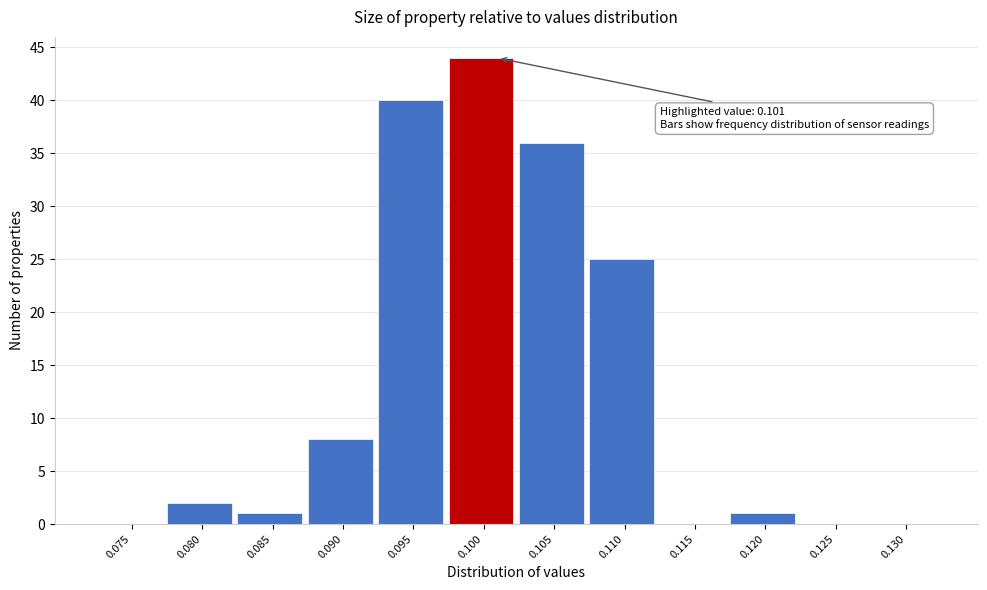

Reading right to left, extract all data points from this chart.

0.130=0	0.125=0	0.120=1	0.115=0	0.110=25	0.105=36	0.100=44	0.095=40	0.090=8	0.085=1	0.080=2	0.075=0